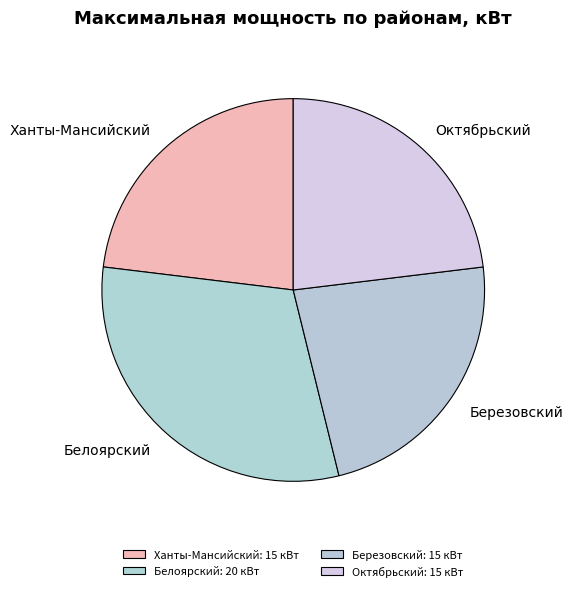

Count the number of slices in the pie.

4